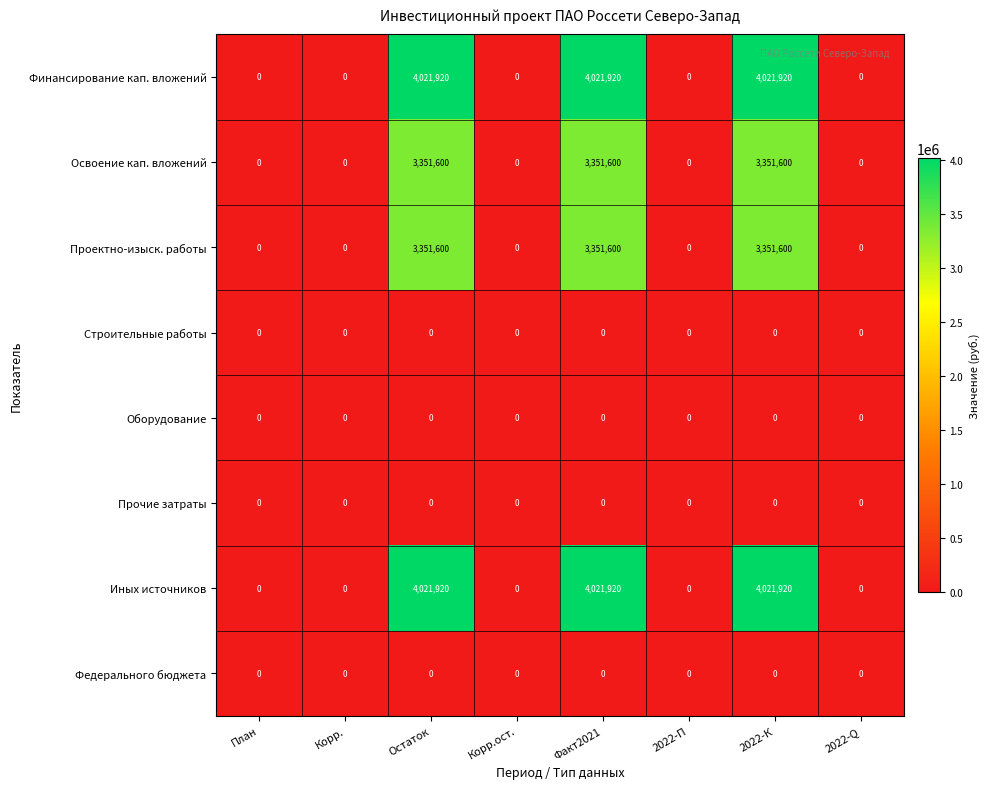

The value of Иных источников at Остаток is 2525431. True or false?

False